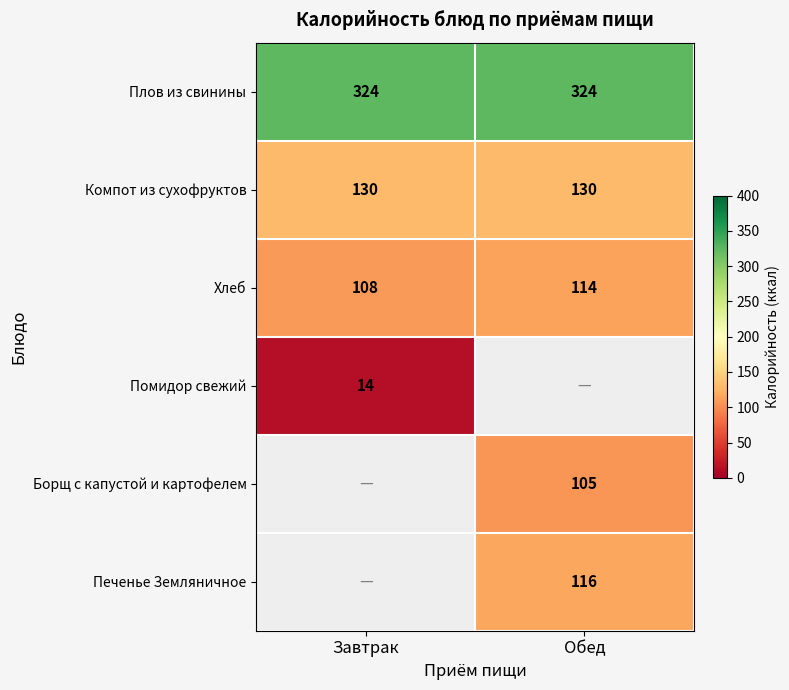

Which label corresponds to the largest value in the chart?

Завтрак